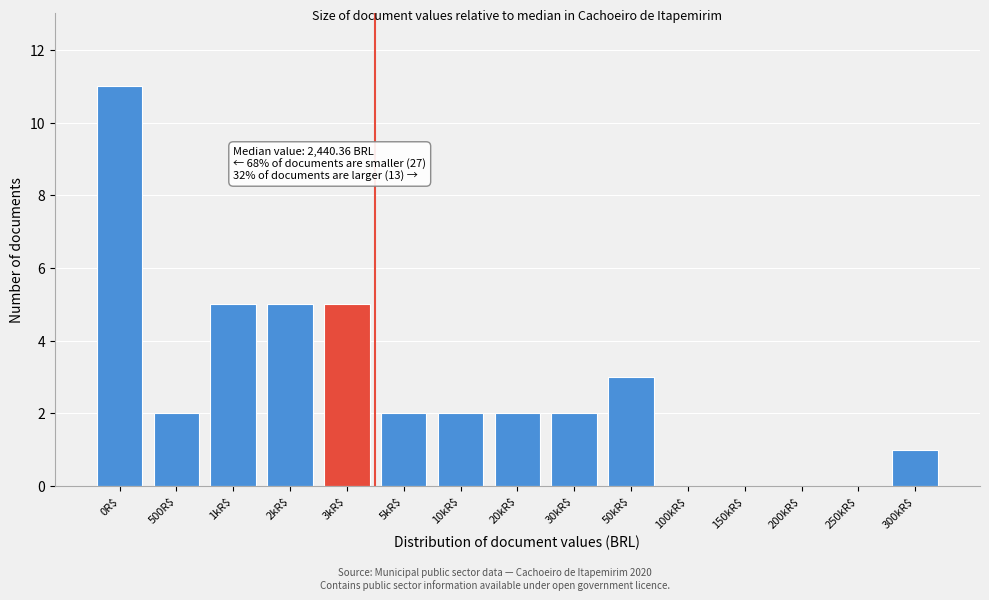

What is the maximum value shown in the chart?

11